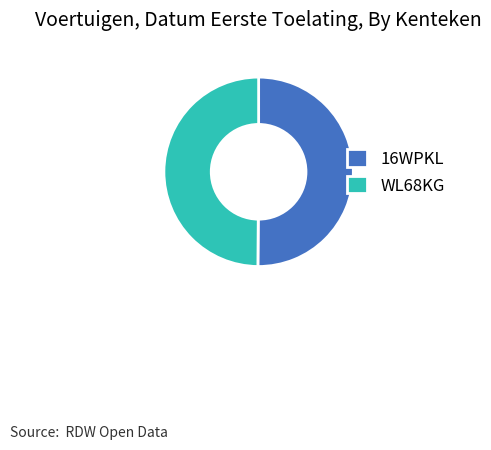

True or false: 16WPKL accounts for 50% of the total.

True